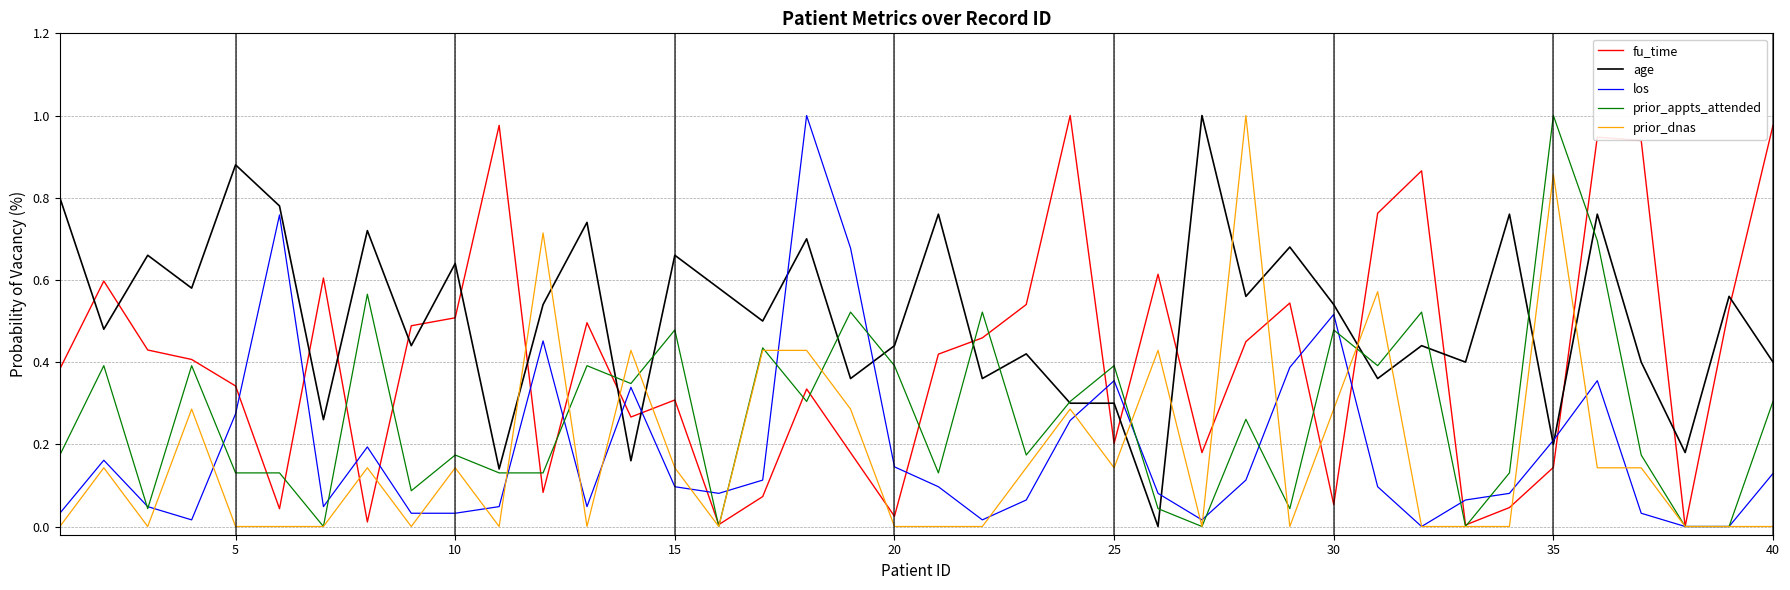

Which series has the largest total across all categories?

age